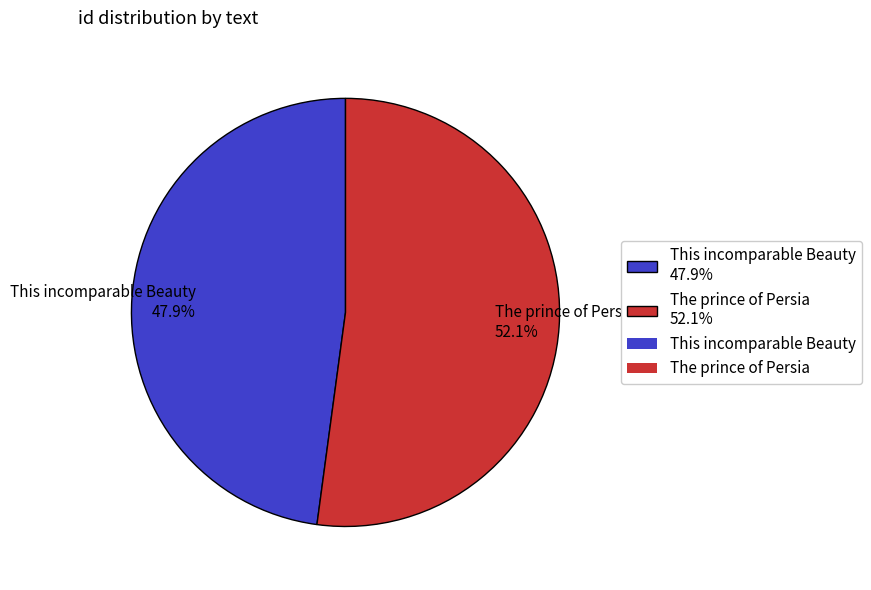

Which has a higher value, The prince of Persia or This incomparable Beauty?

The prince of Persia